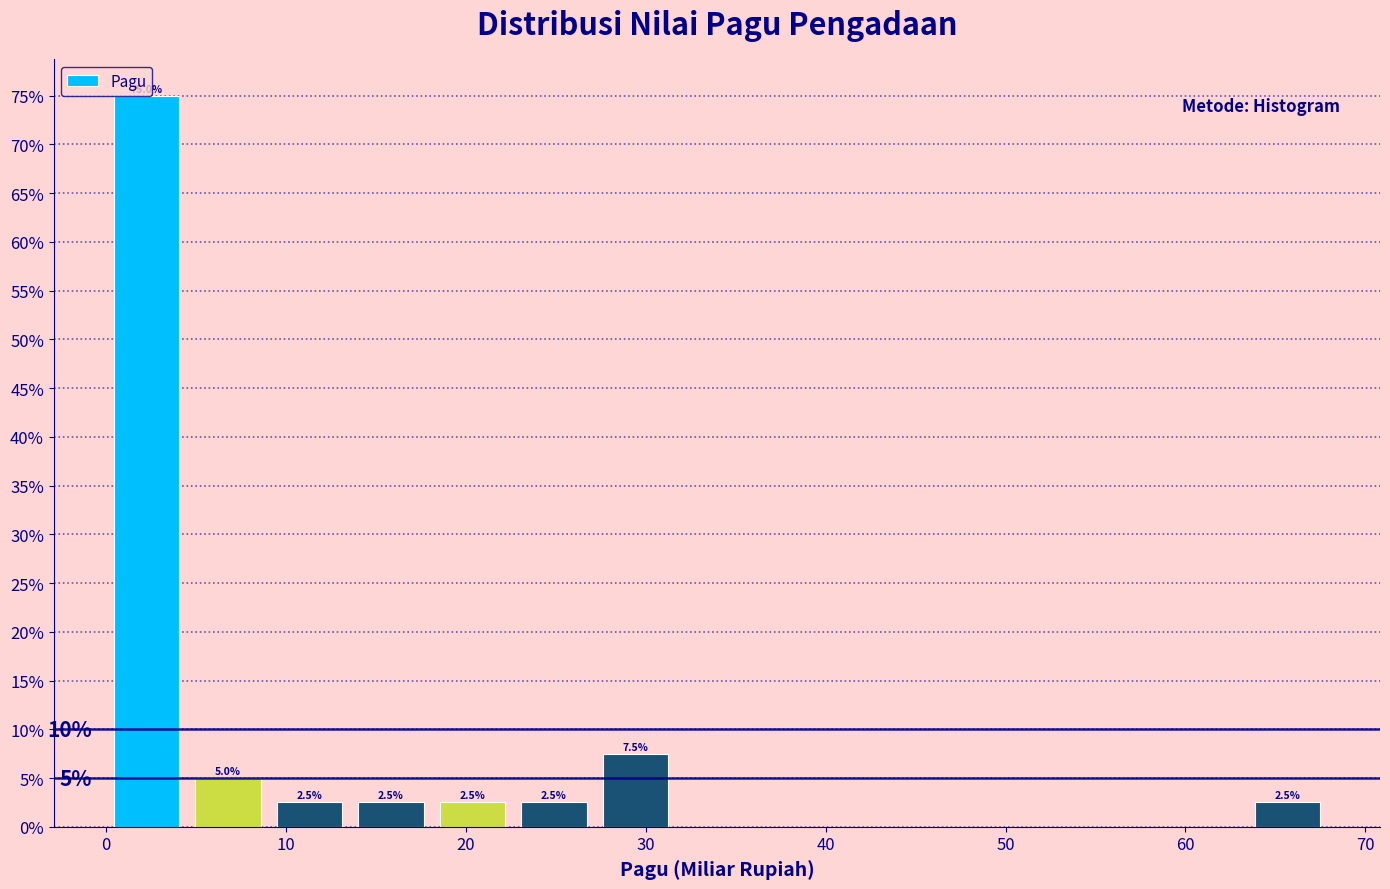

Over which range of the x-axis is the bar tallest?

0 to 5